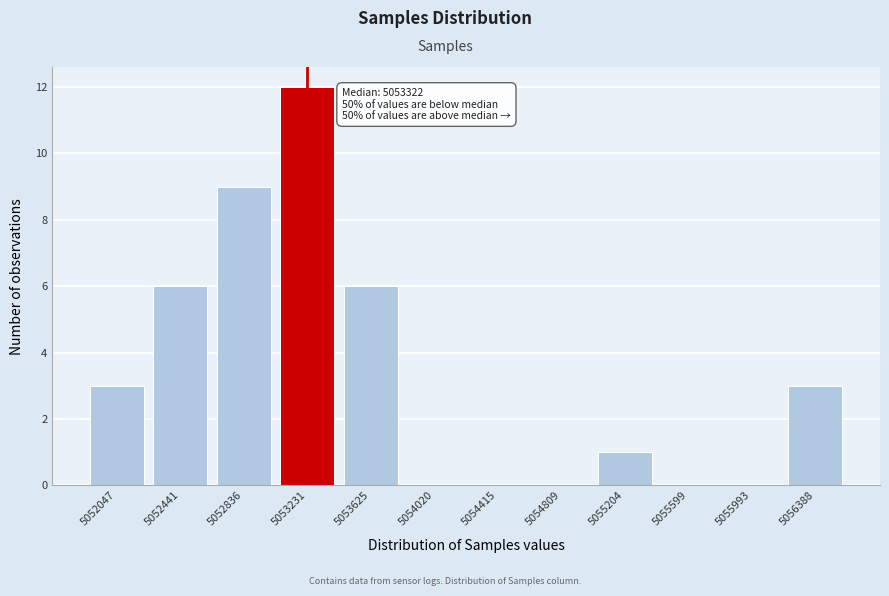

Reading left to right, transcribe all the data shown in this chart.

5052047=3	5052441=6	5052836=9	5053231=12	5053625=6	5054020=0	5054415=0	5054809=0	5055204=1	5055599=0	5055993=0	5056388=3